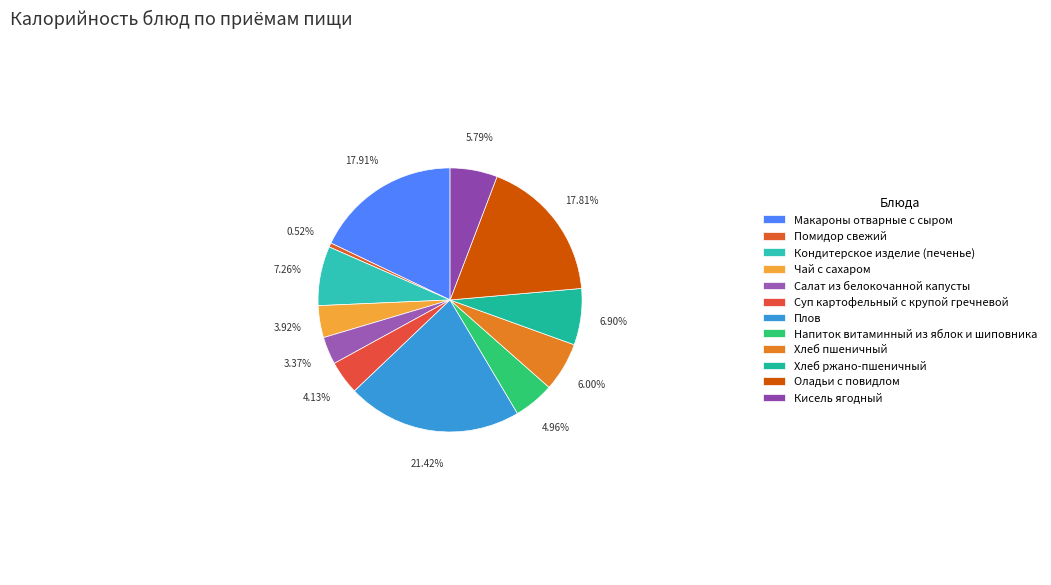

Which has a higher value, Макароны отварные с сыром or Суп картофельный с крупой гречневой?

Макароны отварные с сыром